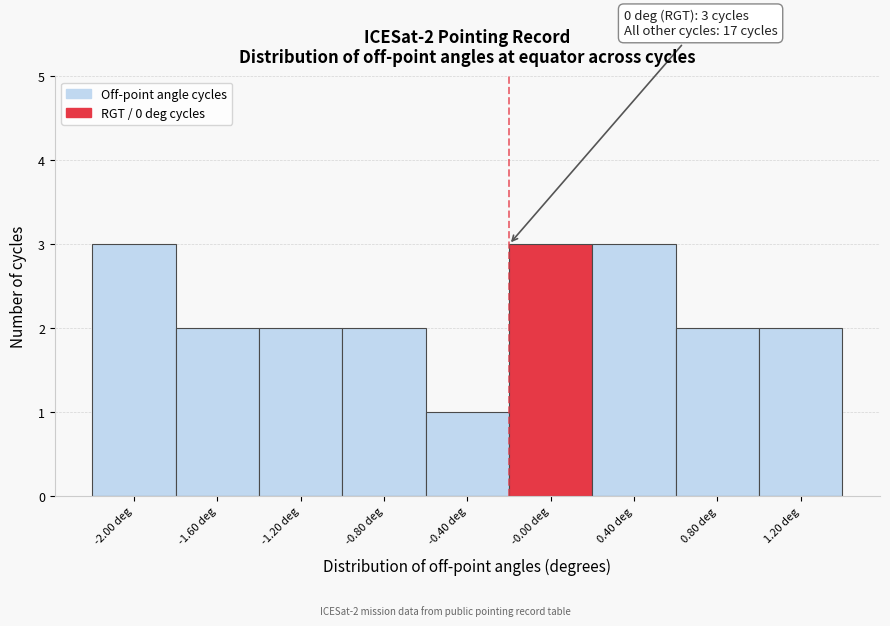

Reading left to right, what are all the values shown in this chart?

-2.00 deg=3	-1.60 deg=2	-1.20 deg=2	-0.80 deg=2	-0.40 deg=1	-0.00 deg=3	0.40 deg=3	0.80 deg=2	1.20 deg=2